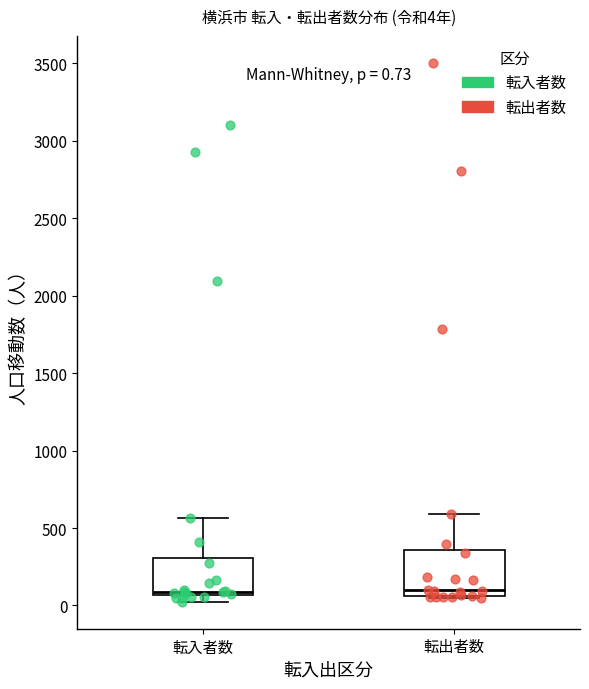

Which box is the tallest, from its lower edge to its upper edge?

転出者数